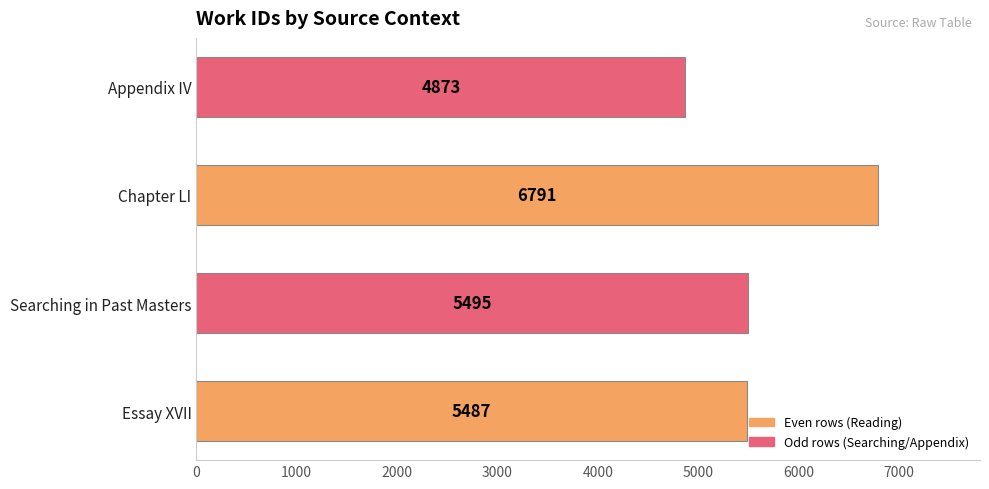

The value at Appendix IV is 4873. True or false?

True